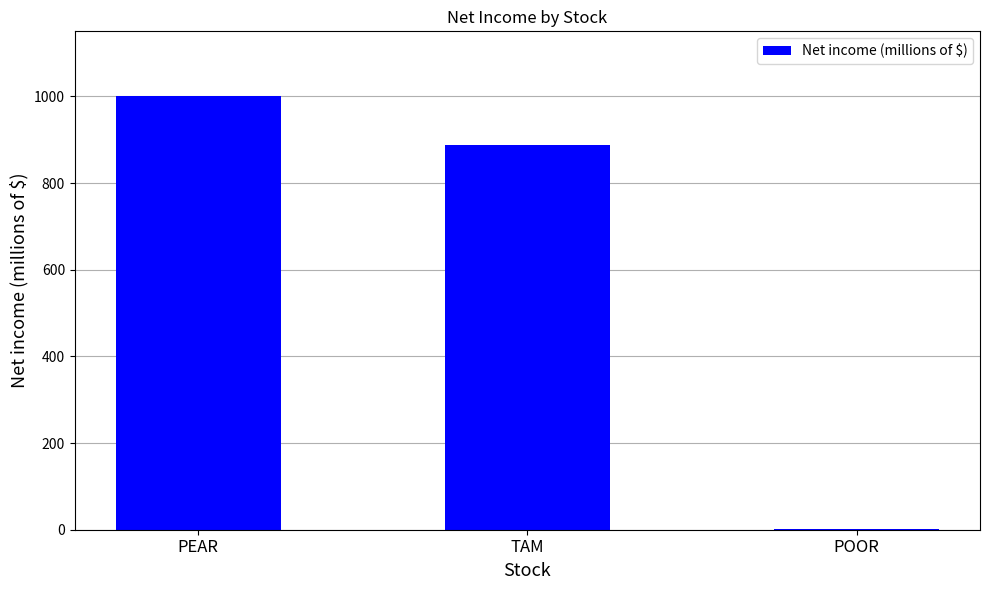

What is the approximate value at PEAR?

1000